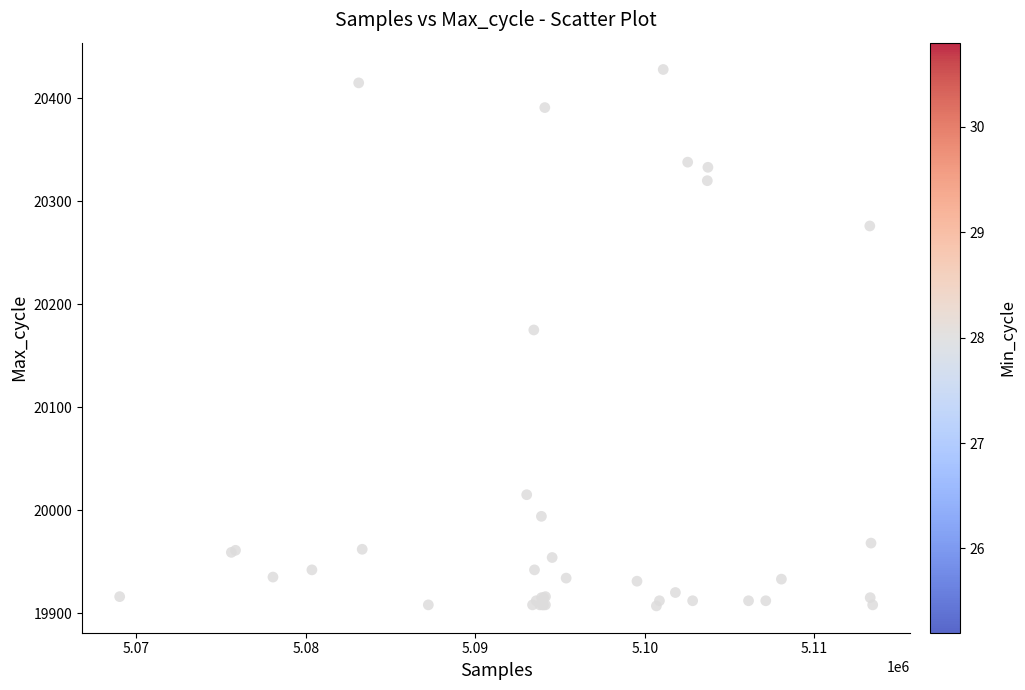

What Y value in the scatter plot is closest to 20167?

20175